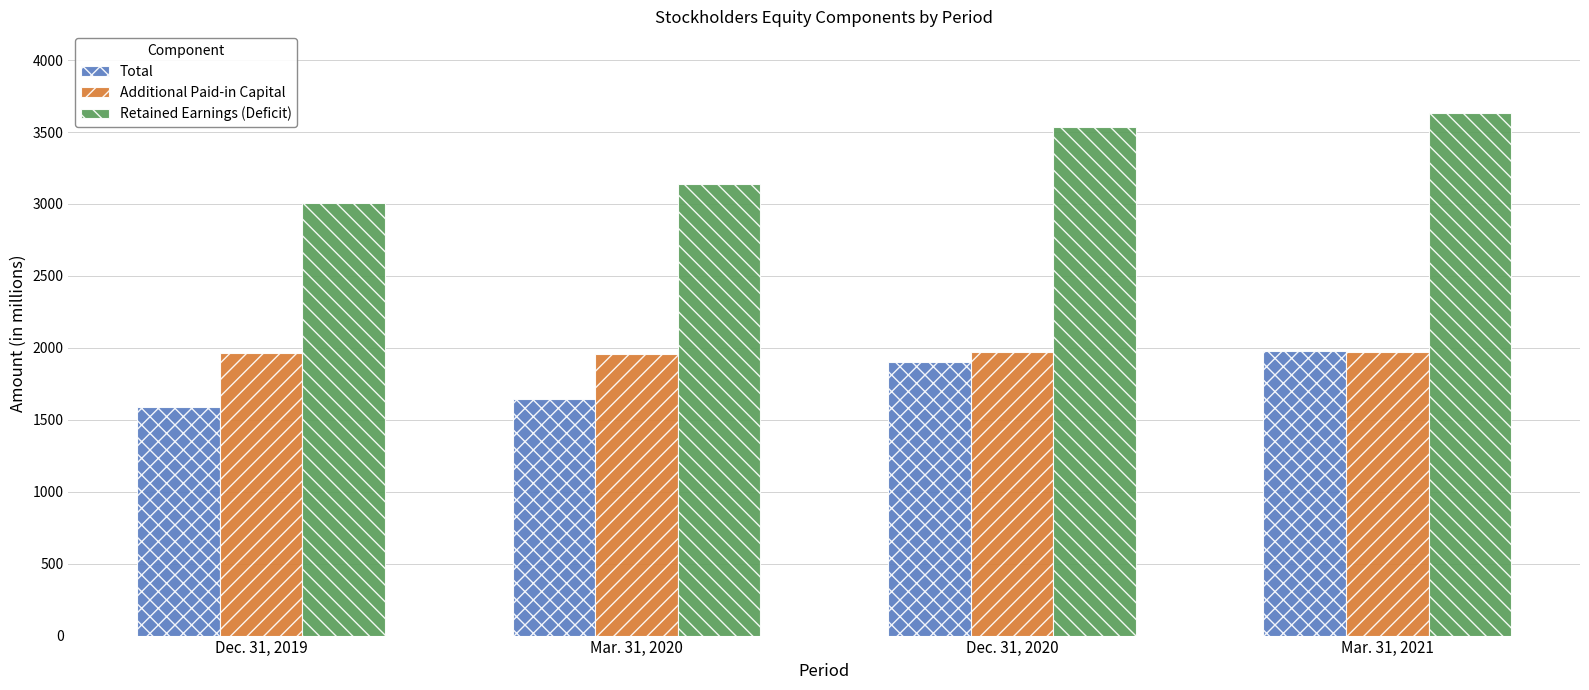

The Total series shows 1329 at Mar. 31, 2021. True or false?

False